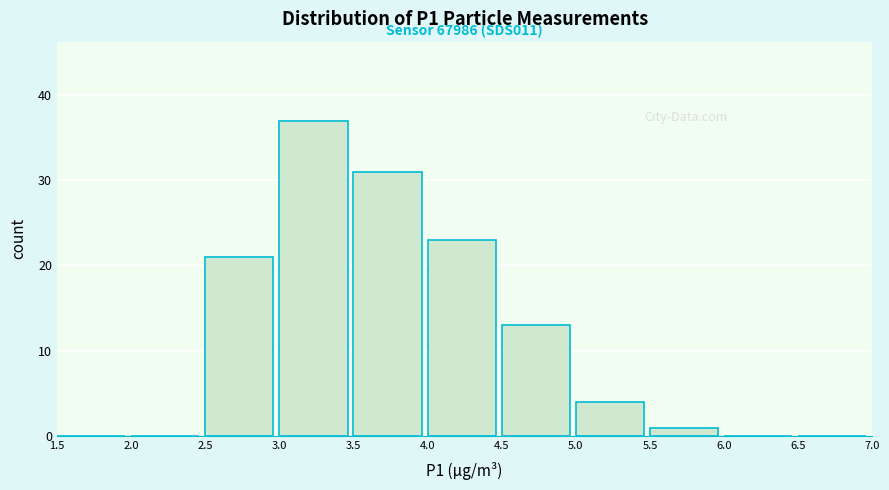

Over which range of the x-axis is the bar tallest?

3.0 to 3.5